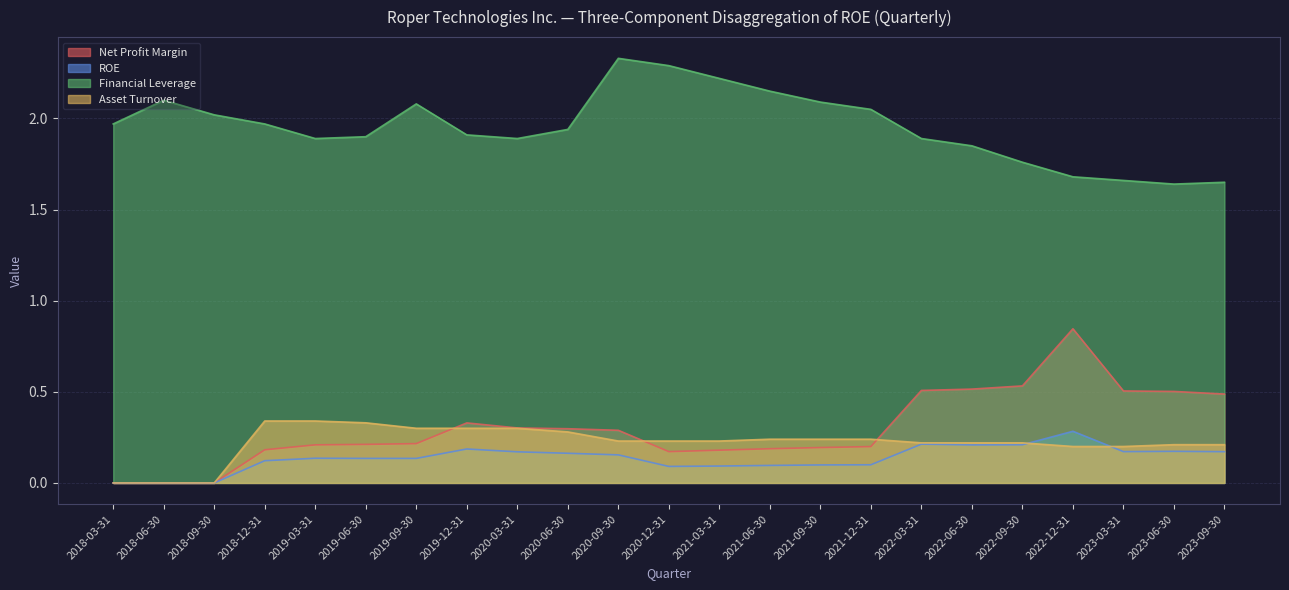

Reading left to right, what are all the values shown in this chart?

Net Profit Margin: 0.0	0.0	0.0	0.2	0.2	0.2	0.2	0.3	0.3	0.3	0.3	0.2	0.2	0.2	0.2	0.2	0.5	0.5	0.5	0.8	0.5	0.5	0.5
ROE: 0.0	0.0	0.0	0.1	0.1	0.1	0.1	0.2	0.2	0.2	0.2	0.1	0.1	0.1	0.1	0.1	0.2	0.2	0.2	0.3	0.2	0.2	0.2
Financial Leverage: 2.0	2.1	2.0	2.0	1.9	1.9	2.1	1.9	1.9	1.9	2.3	2.3	2.2	2.1	2.1	2.0	1.9	1.9	1.8	1.7	1.7	1.6	1.6
Asset Turnover: 0.0	0.0	0.0	0.3	0.3	0.3	0.3	0.3	0.3	0.3	0.2	0.2	0.2	0.2	0.2	0.2	0.2	0.2	0.2	0.2	0.2	0.2	0.2